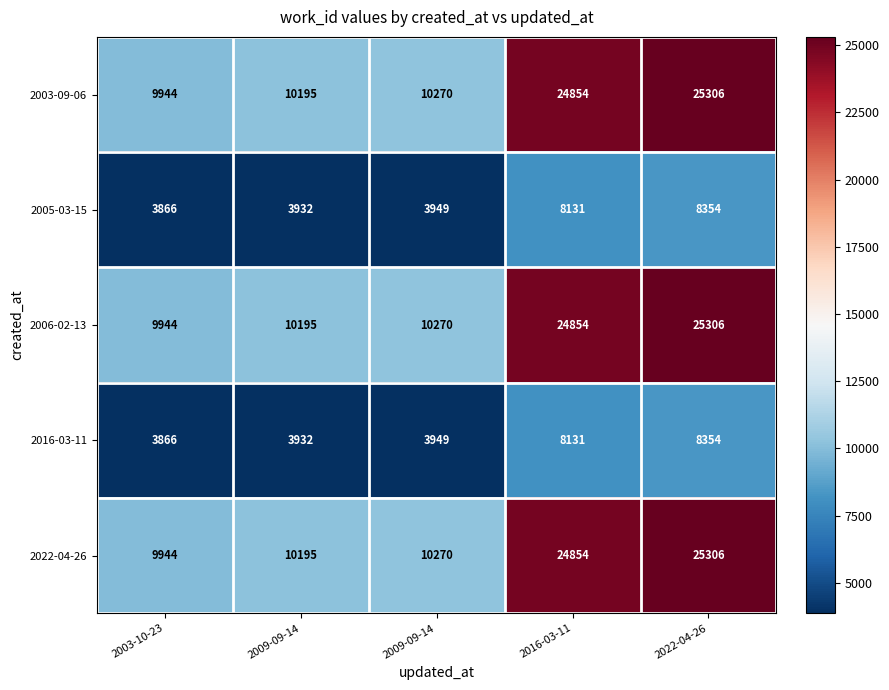

How many categories are shown in the chart?

5